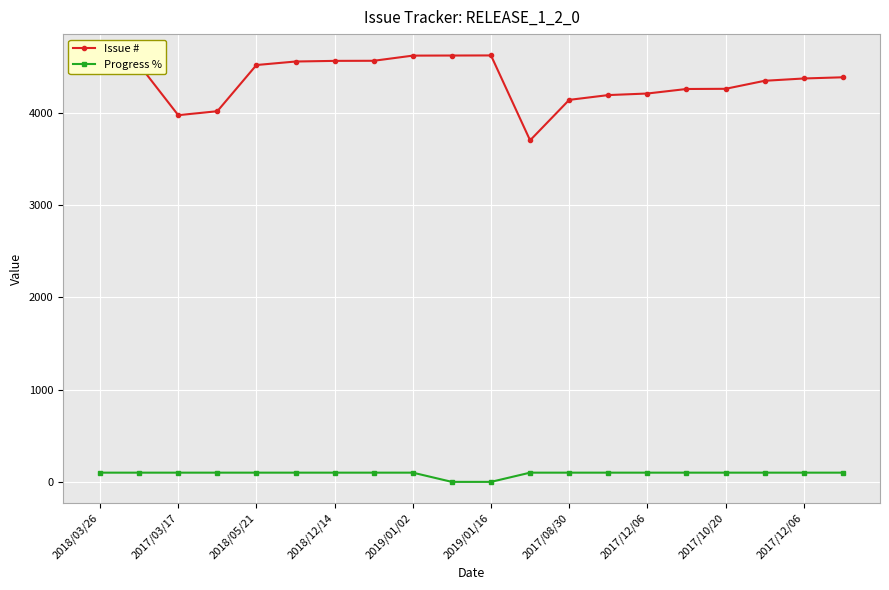

Which series has the widest spread of values?

Issue #